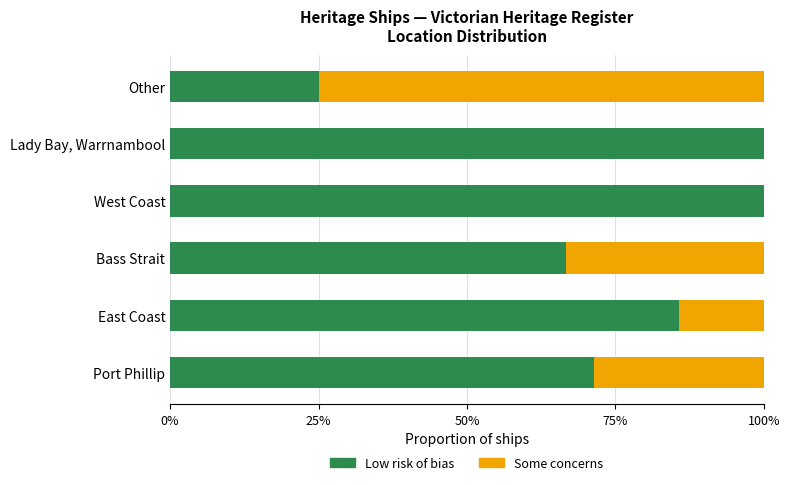

What is the sum of the Low risk of bias values at East Coast and West Coast?

185.7